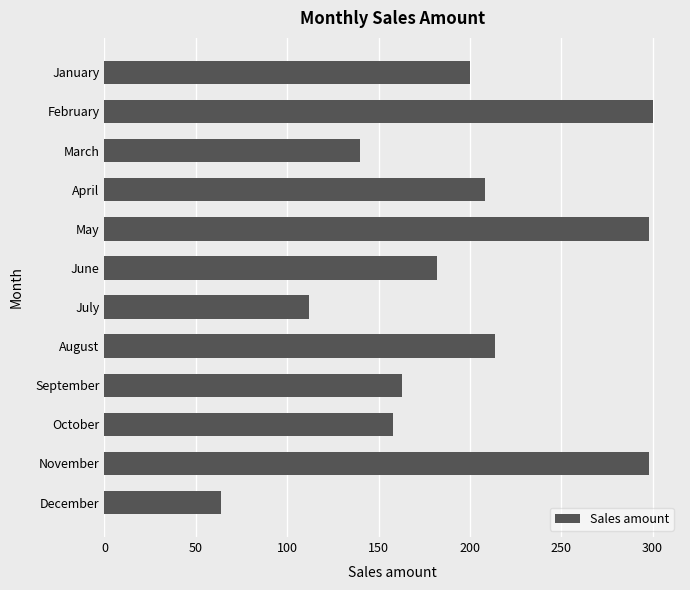

The value at October is 92. True or false?

False